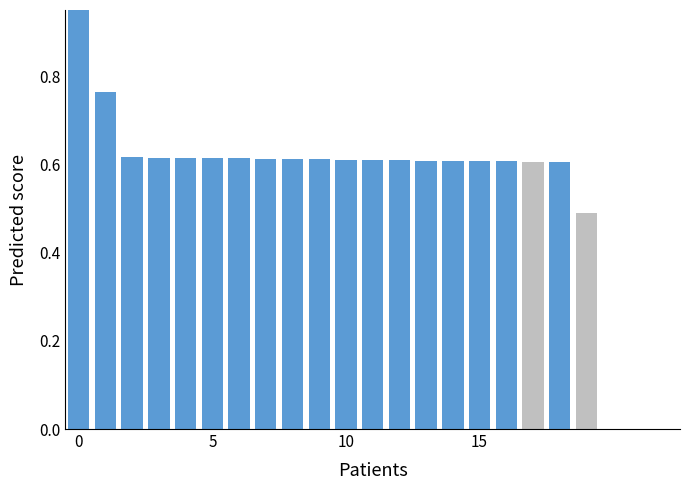

Does the chart contain stacked bars?

No